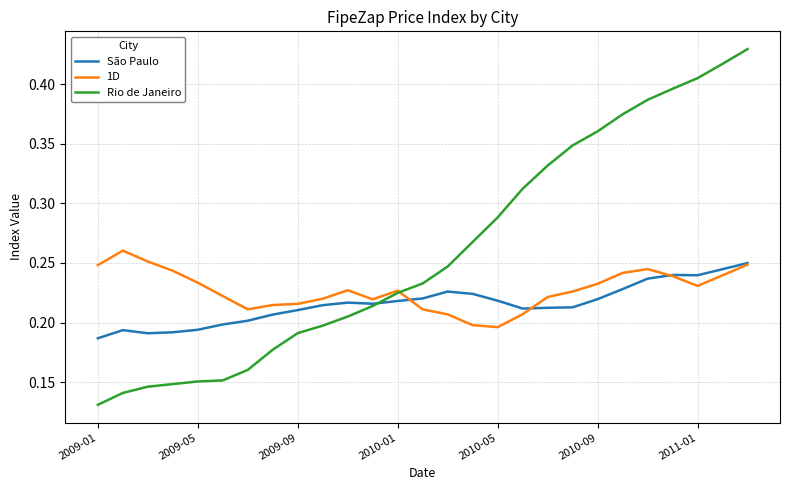

Which series has the largest total across all categories?

Rio de Janeiro